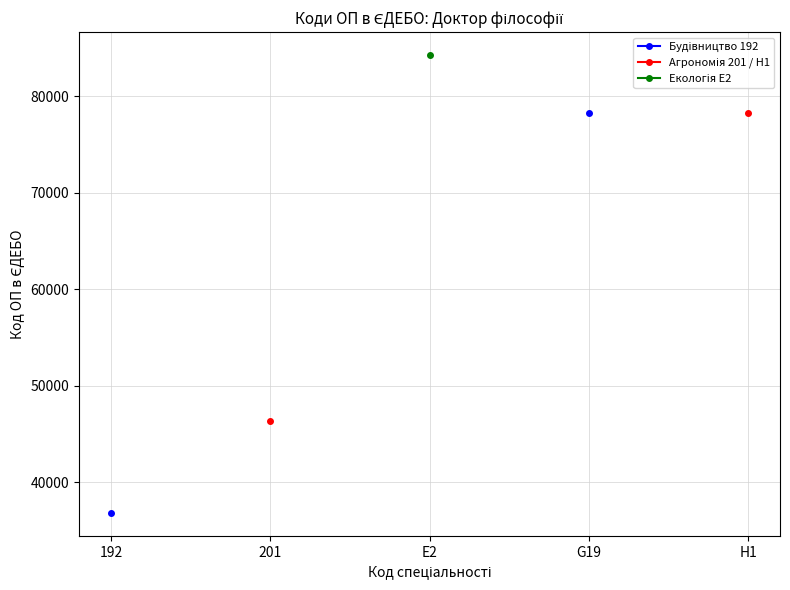

What are all the series names shown in the legend?

Будівництво 192, Агрономія 201 / H1, Екологія E2